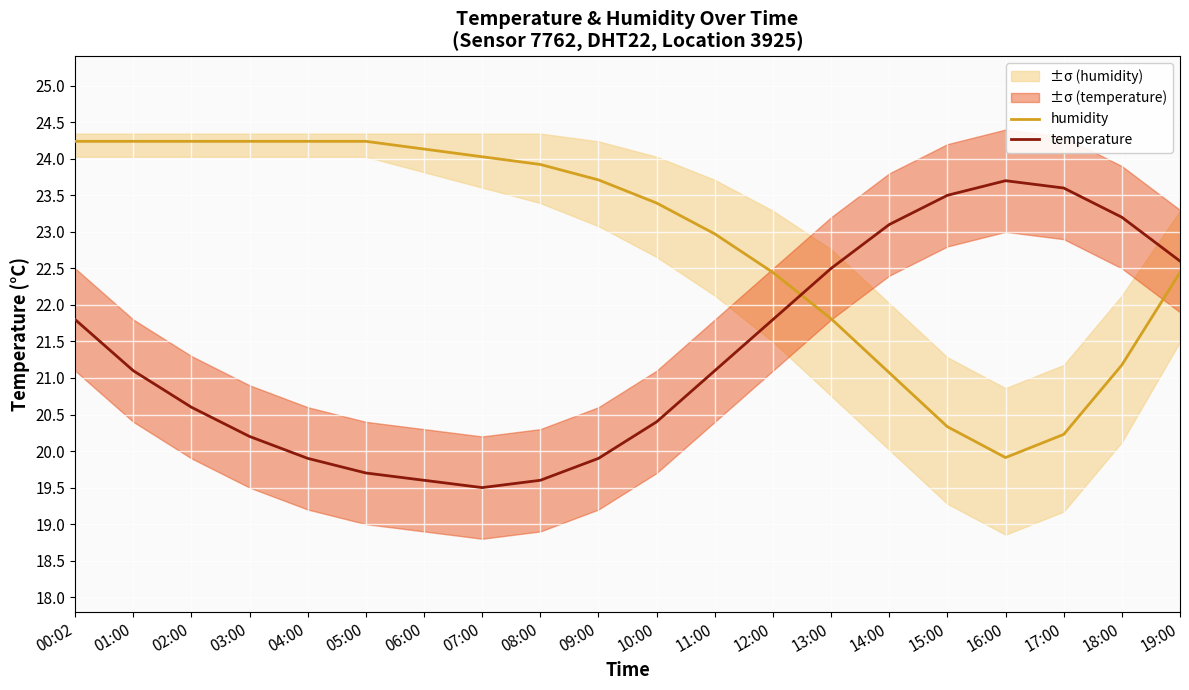

Does the chart display data point markers on the line(s)?

No